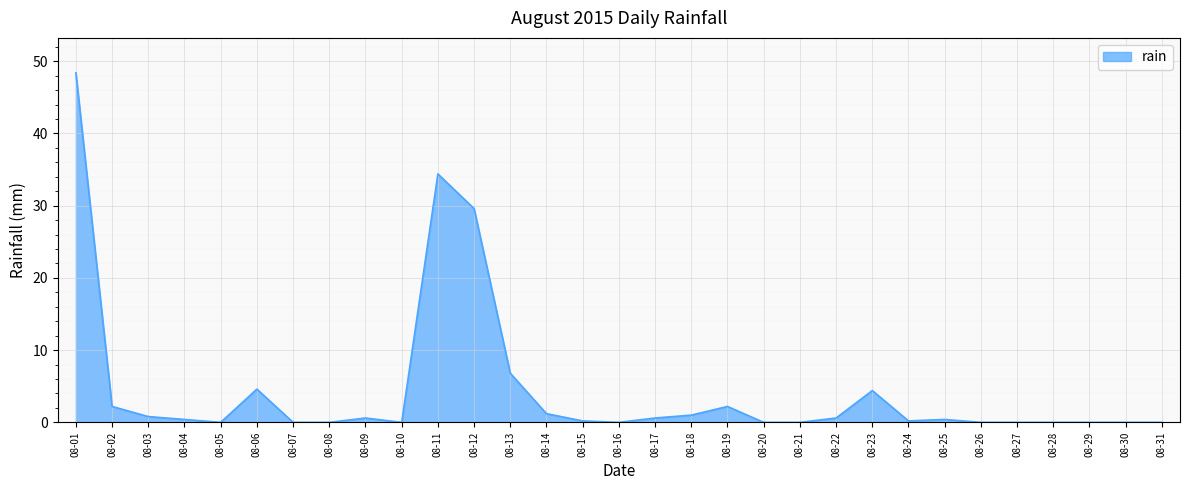

True or false: there are more than 2 points higher than both neighbors.

True